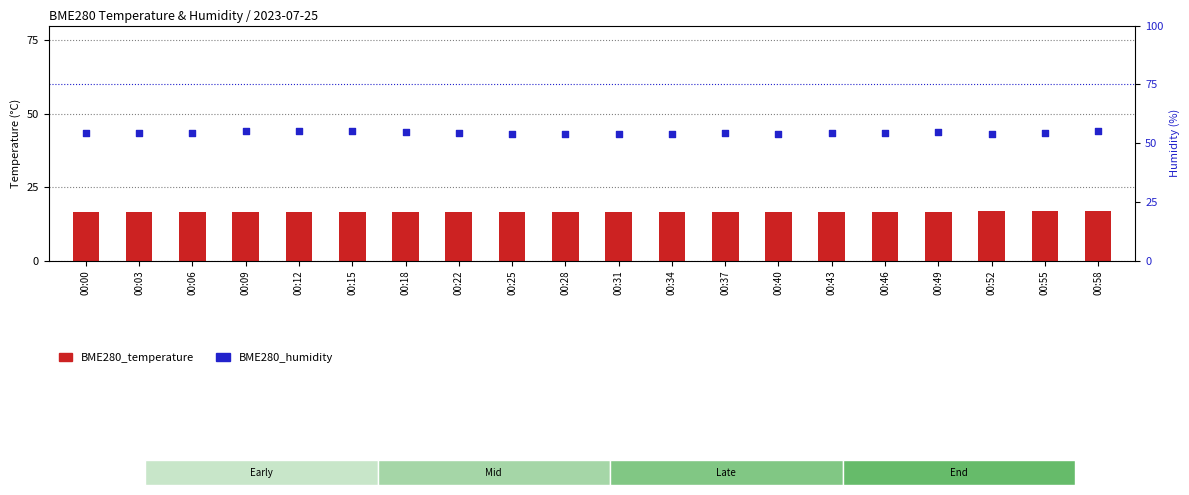

Which series has the largest Y range (max minus min)?

BME280_humidity